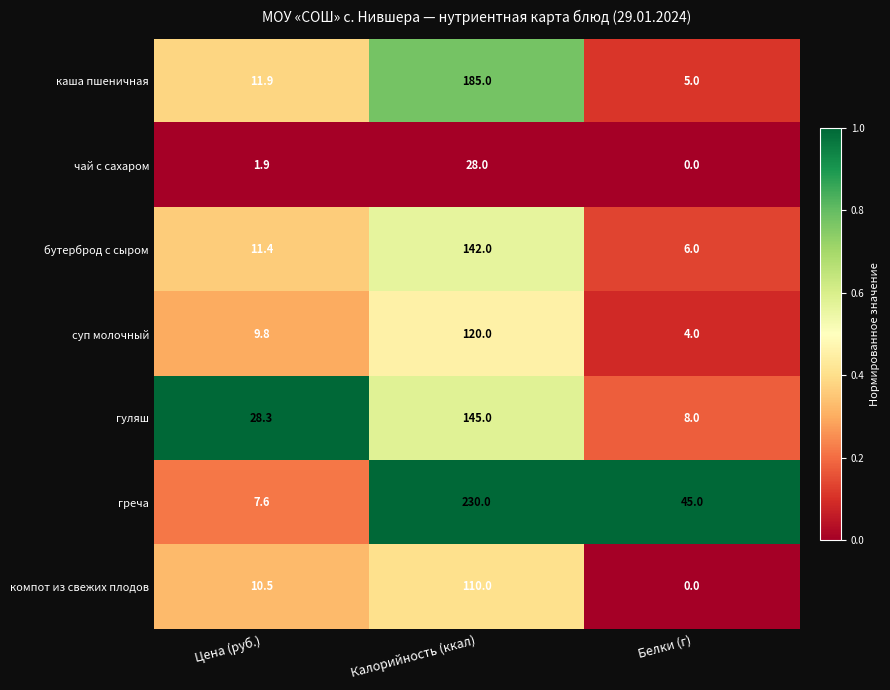

At which category is the sum across all series the highest?

Калорийность (ккал)